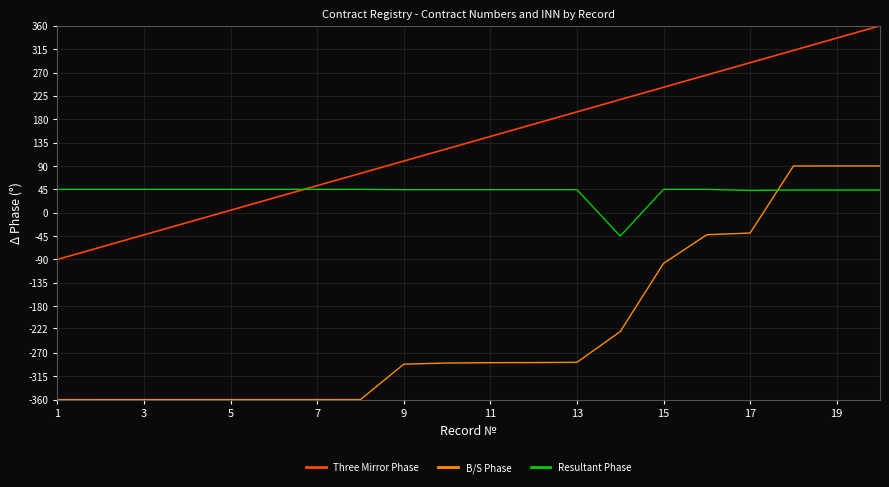

Rank the series by their average value, from highest to lowest.

Three Mirror Phase, Resultant Phase, B/S Phase